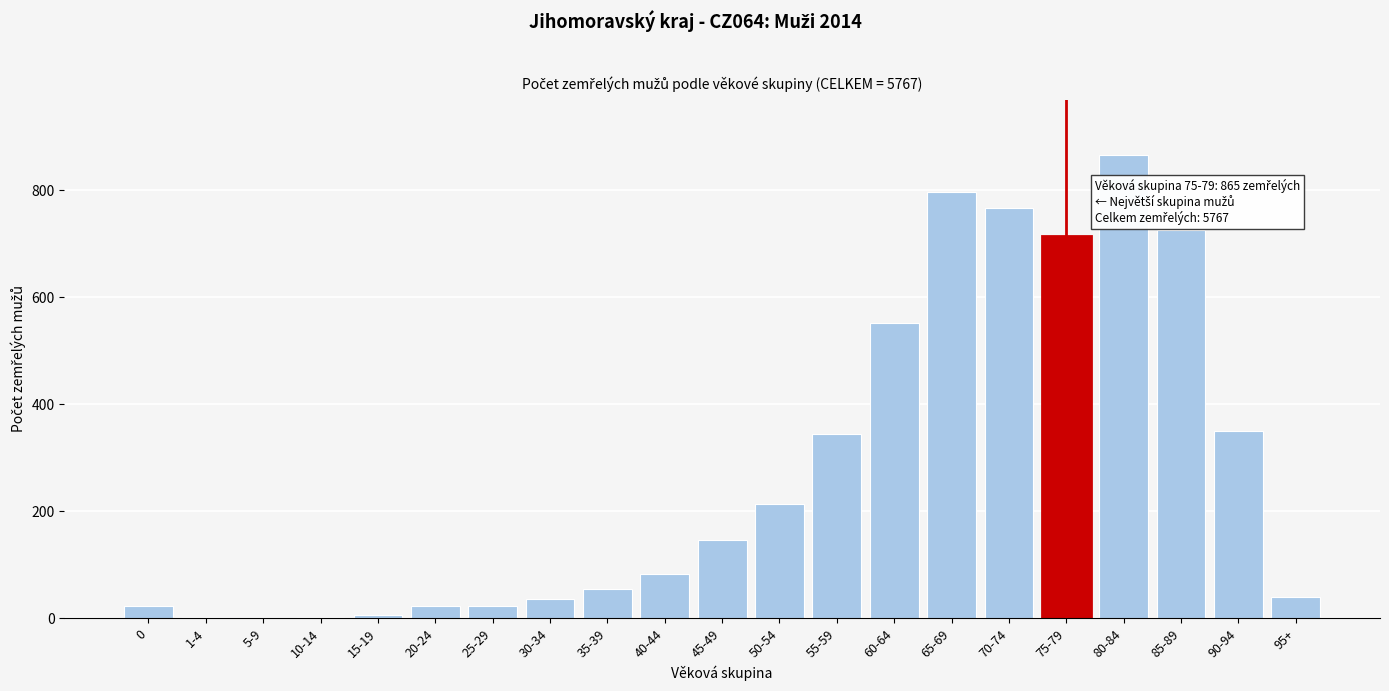

What is the change in value from 40-44 to 50-54?

+131